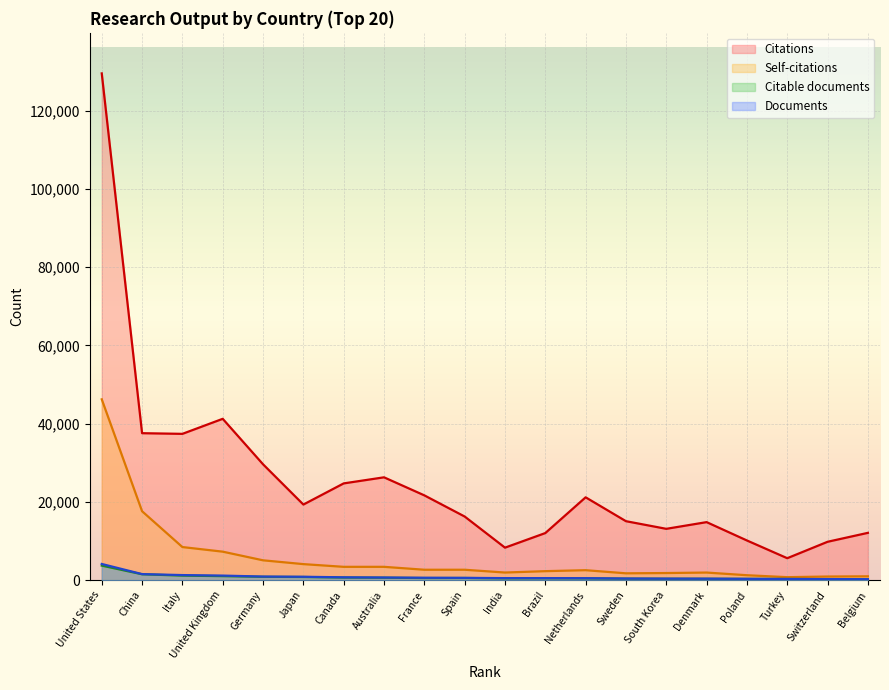

Which series has the largest range (max minus min)?

Citations